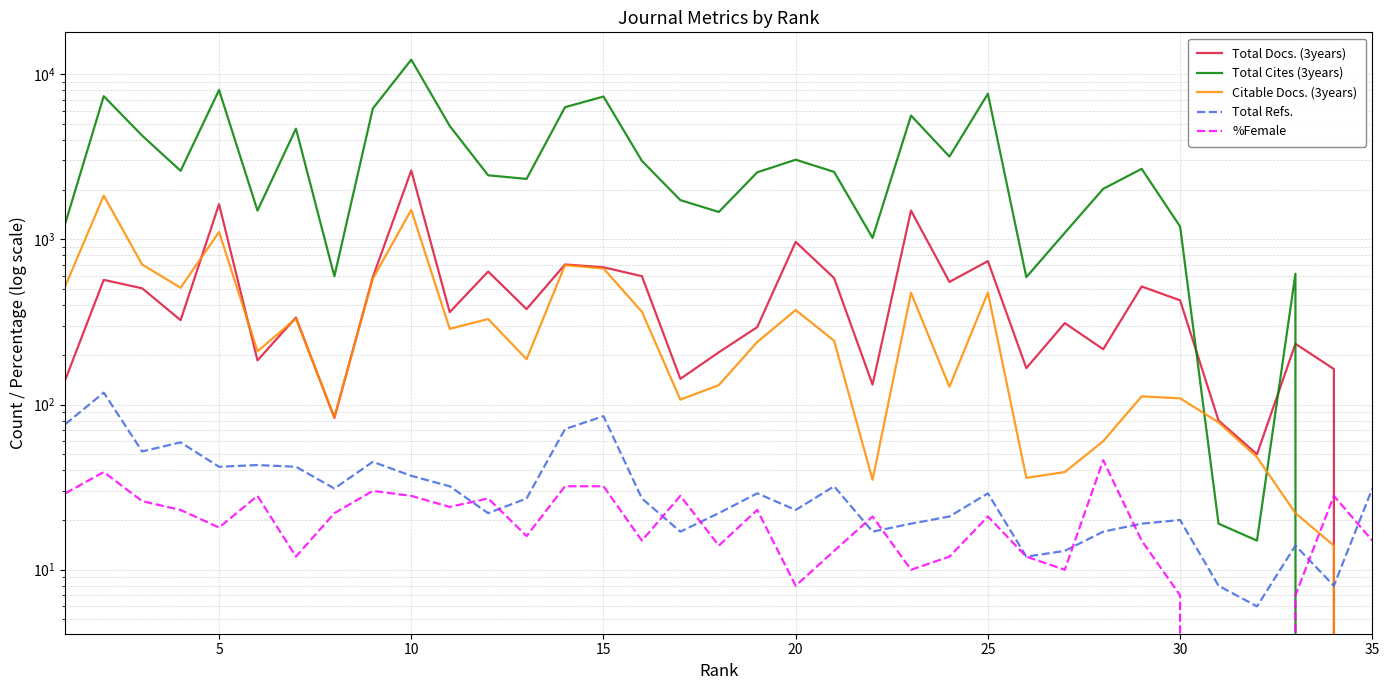

Reading left to right, list all the values displayed in this chart.

Total Docs. (3years): 141	568	505	324	1631	185	336	83	590	2607	362	638	378	704	677	598	143	207	294	964	582	132	1491	552	738	166	311	216	518	427	80	50	233	164	0
Total Cites (3years): 1248	7346	4240	2596	8003	1491	4673	597	6184	12220	4855	2439	2320	6303	7309	2981	1726	1463	2543	3031	2558	1020	5608	3168	7601	590	1094	2020	2669	1195	19	15	619	0	0
Citable Docs. (3years): 521	1838	703	509	1107	210	331	84	578	1507	287	329	188	698	666	364	107	131	239	373	243	35	474	128	476	36	39	60	112	109	78	48	22	14	0
Total Refs.: 76	118	52	59	42	43	42	31	45	37	32	22	27	71	85	27	17	22	29	23	32	17	19	21	29	12	13	17	19	20	8	6	14	8	31
%Female: 29	39	26	23	18	28	12	22	30	28	24	27	16	32	32	15	28	14	23	8	13	21	10	12	21	12	10	46	15	7	0	0	7	28	15